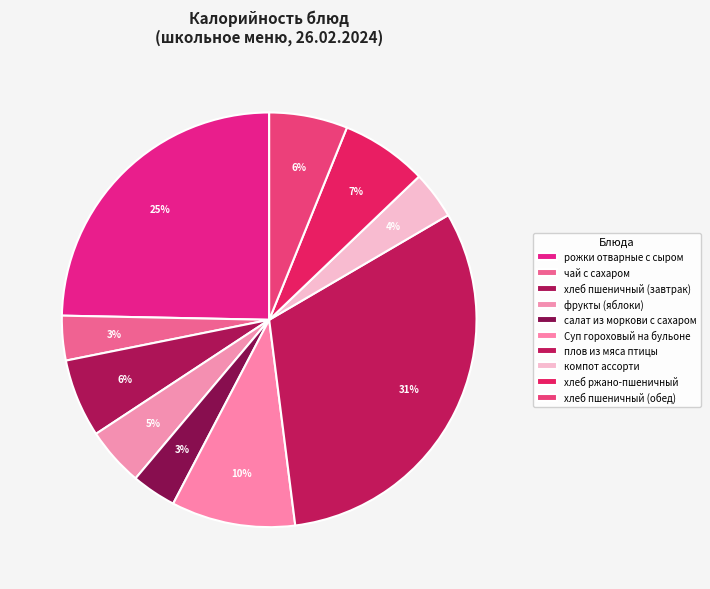

What is the largest slice in the pie chart?

плов из мяса птицы